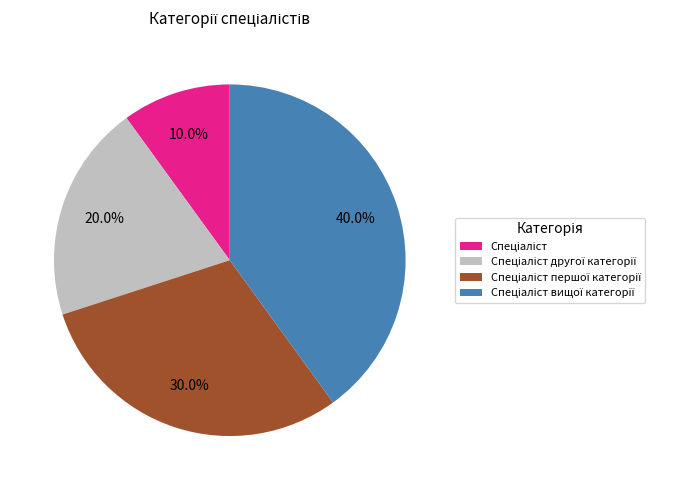

Is there a majority slice in this chart?

No